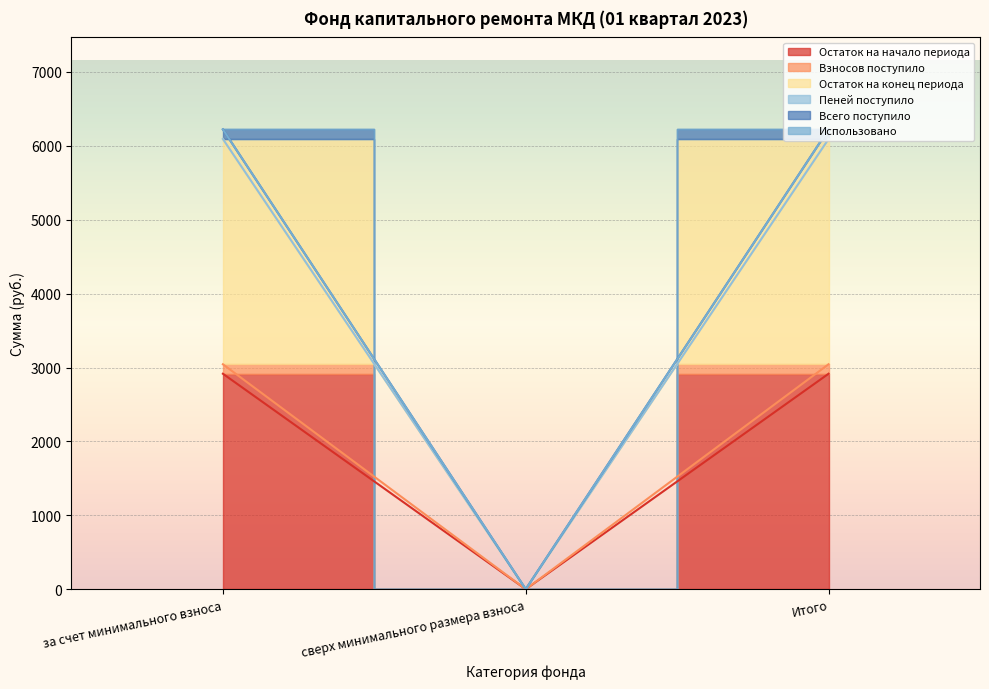

Is the value of Пеней поступило at Итого greater than the value of Взносов поступило at Итого?

Yes